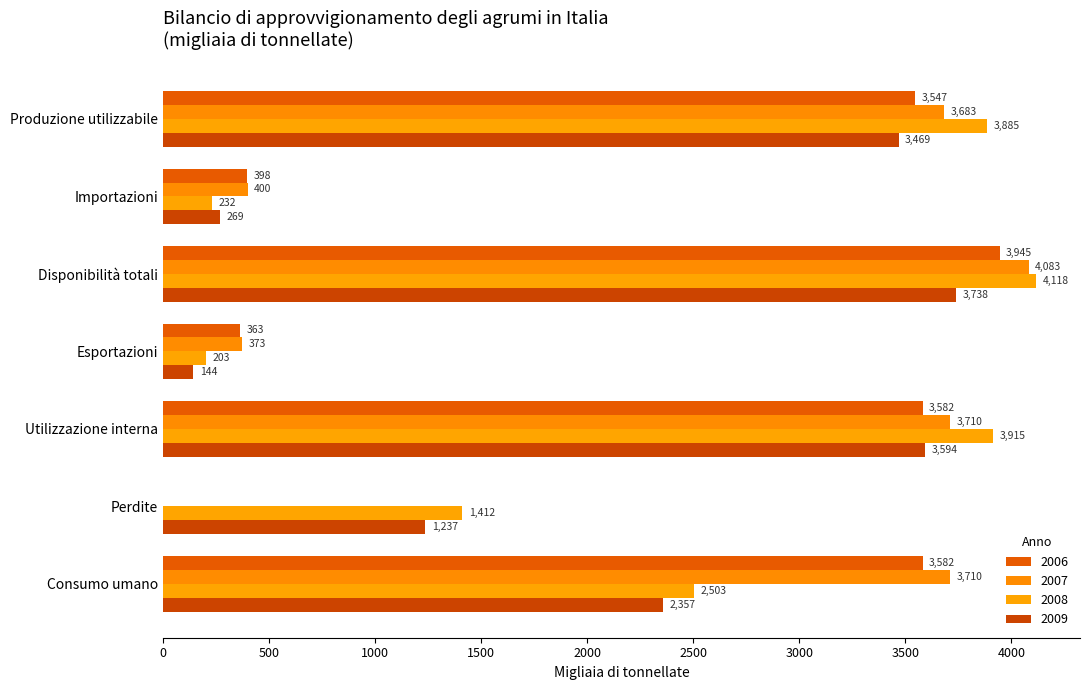

Which series changed the most between Produzione utilizzabile and Importazioni?

2008